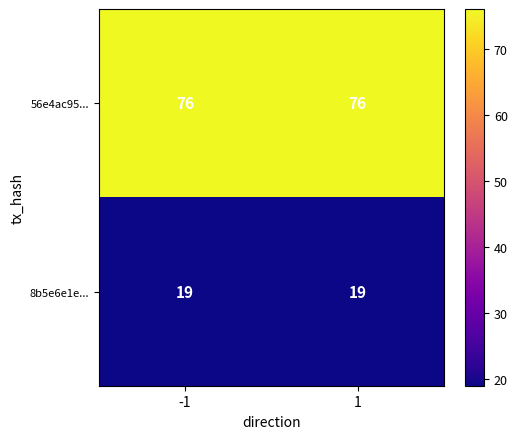

The value of 8b5e6e1e... at 1 is 7. True or false?

False